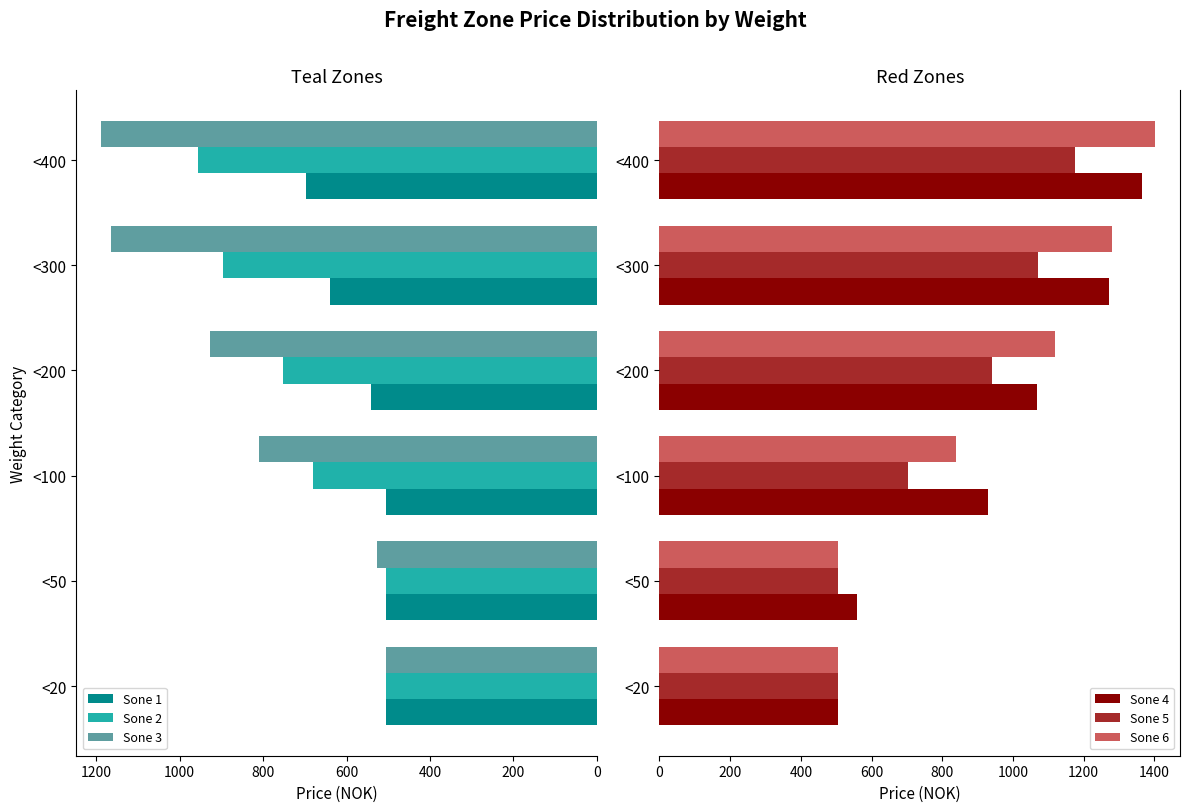

What is the difference between the maximum and minimum values in the Sone 6 series?

897.2